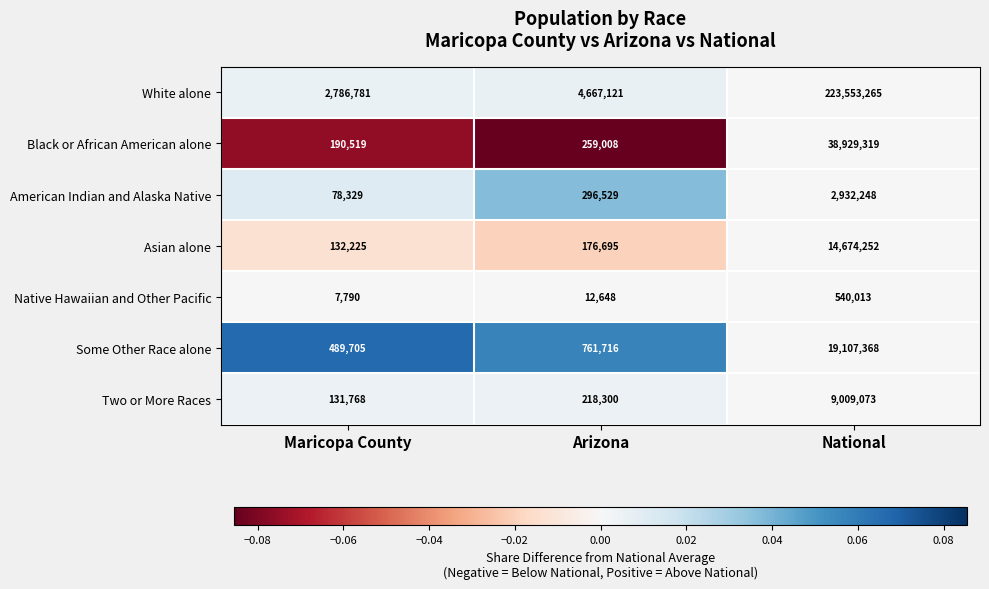

What is the total value across all series at National?

308745538